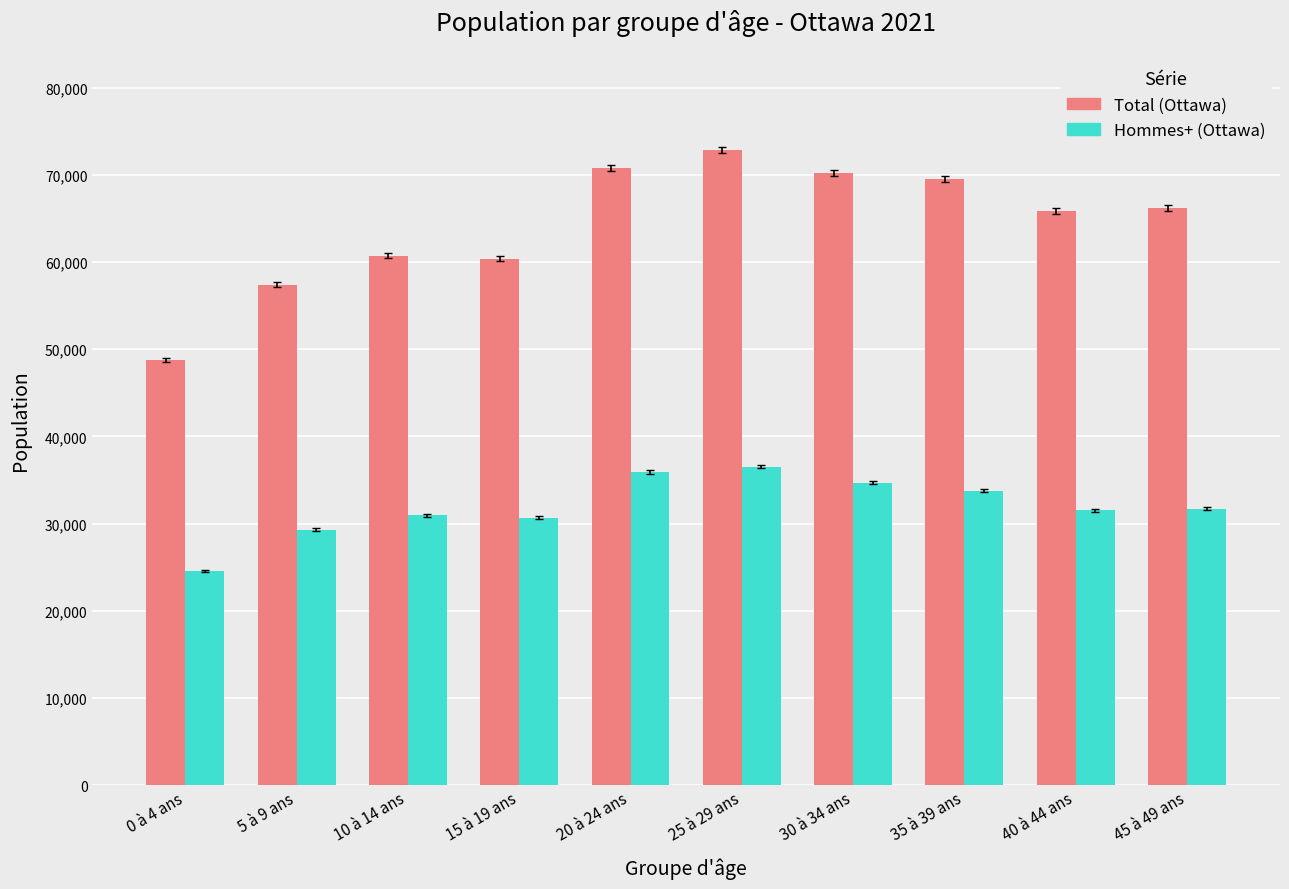

The value of Total (Ottawa) at 5 à 9 ans is 57410. True or false?

True